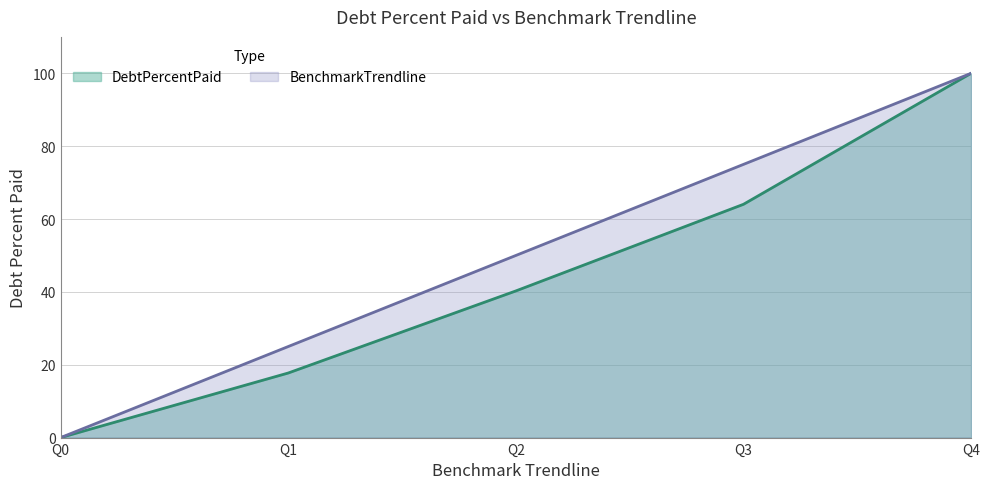

Does the chart have visible grid lines?

Yes